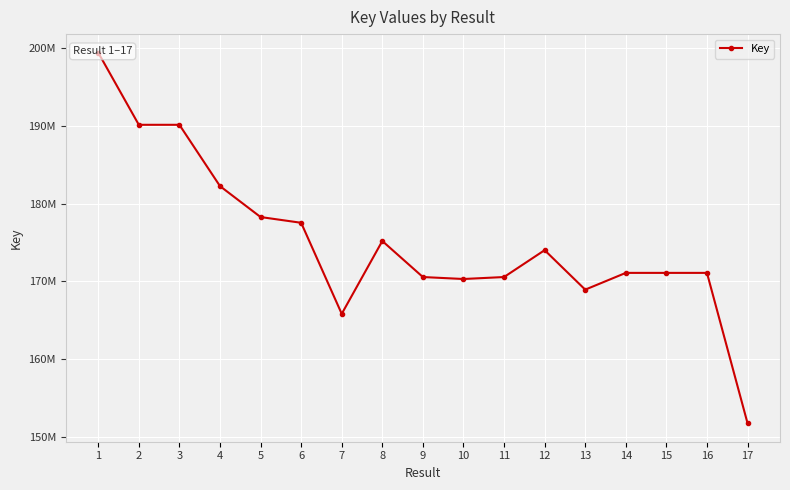

Between 6 and 8, which is larger?

6